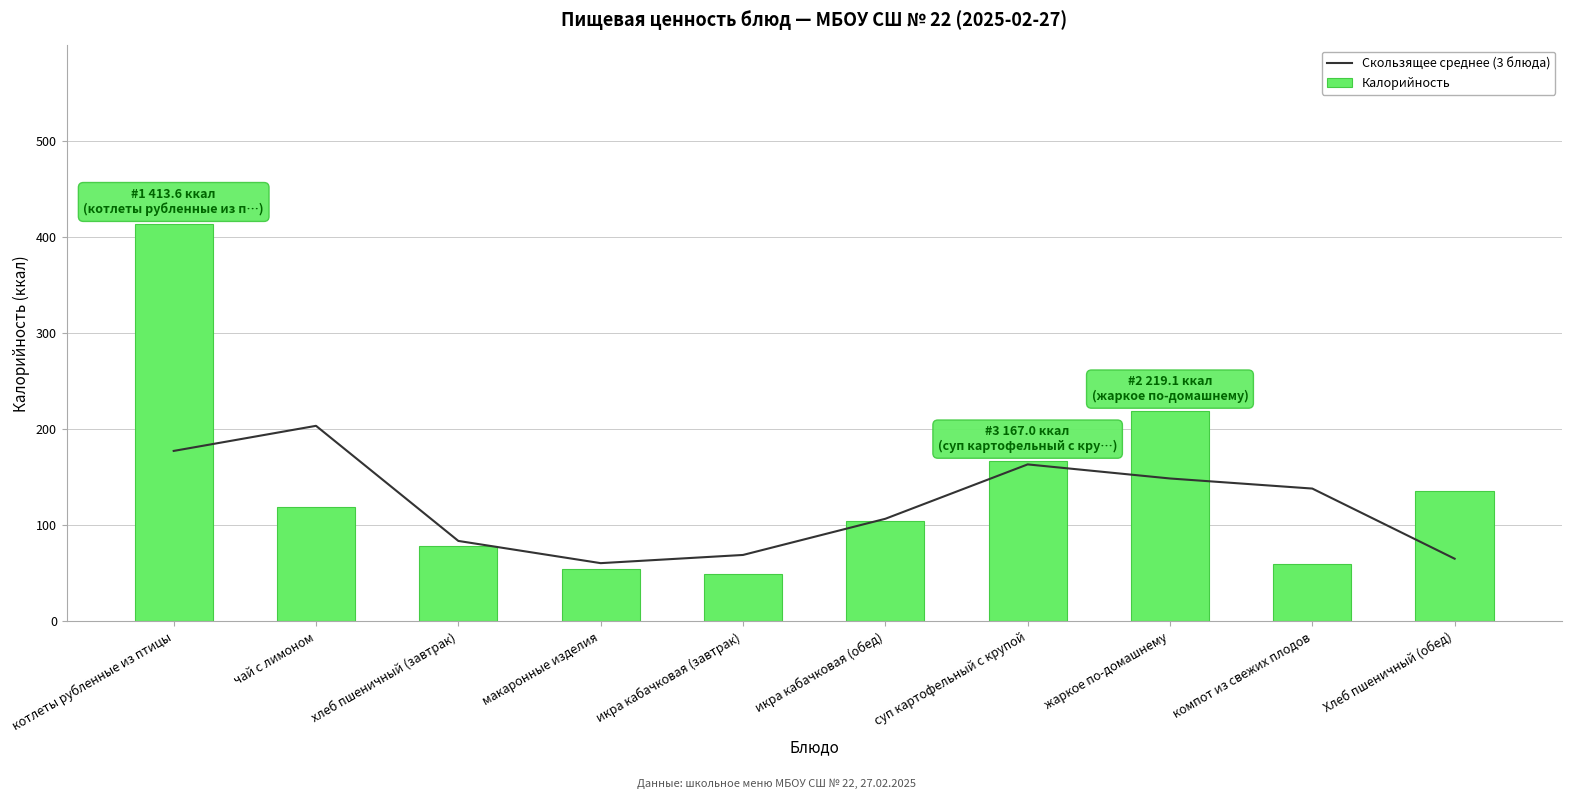

Are the bars grouped side by side (vs. stacked)?

Yes